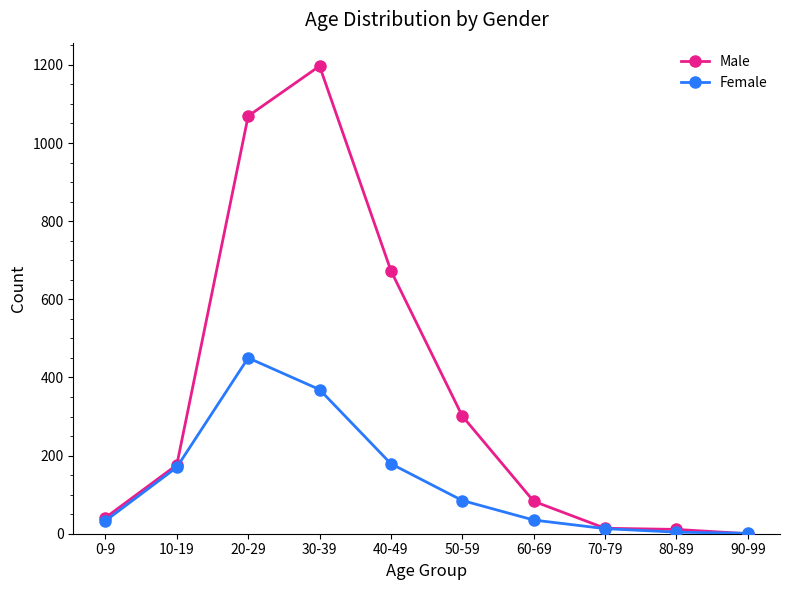

Rank the series by their maximum value, from highest to lowest.

Male, Female